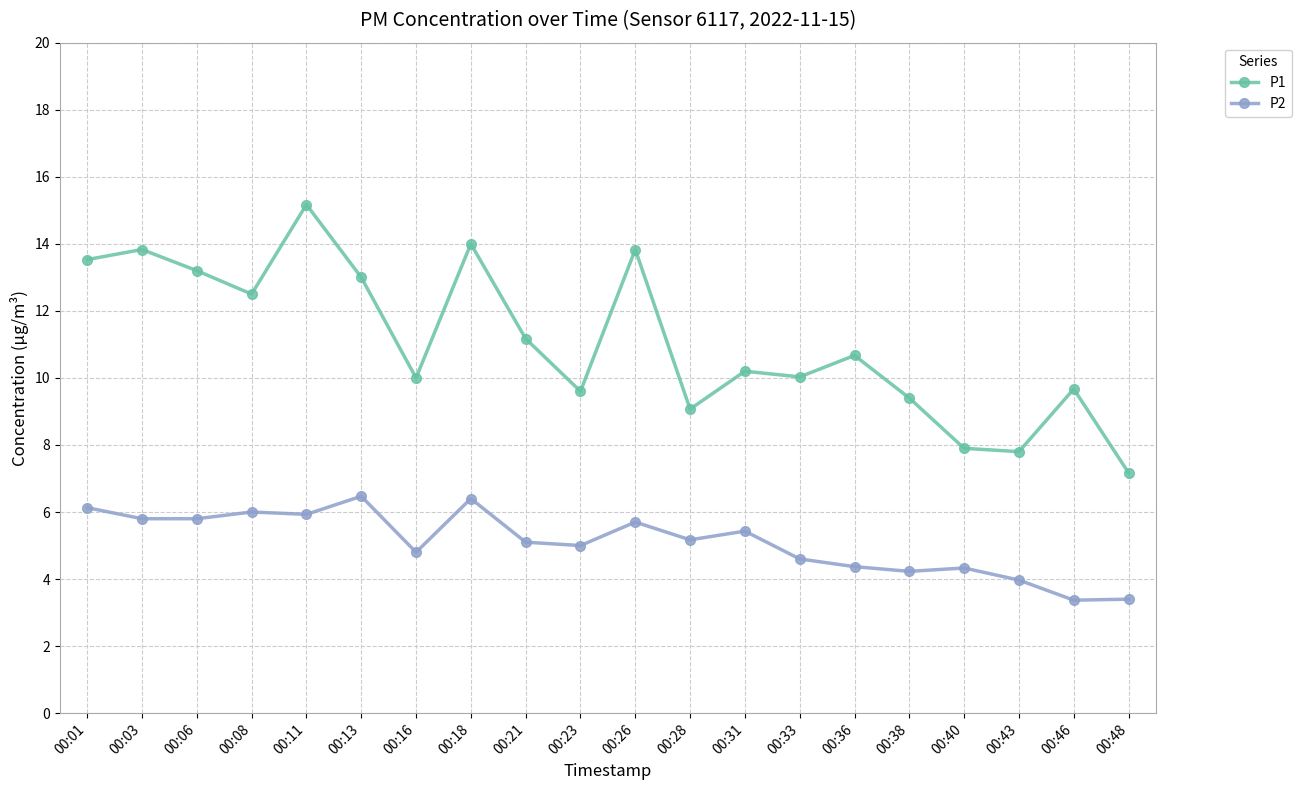

What is the greatest value displayed?

15.2